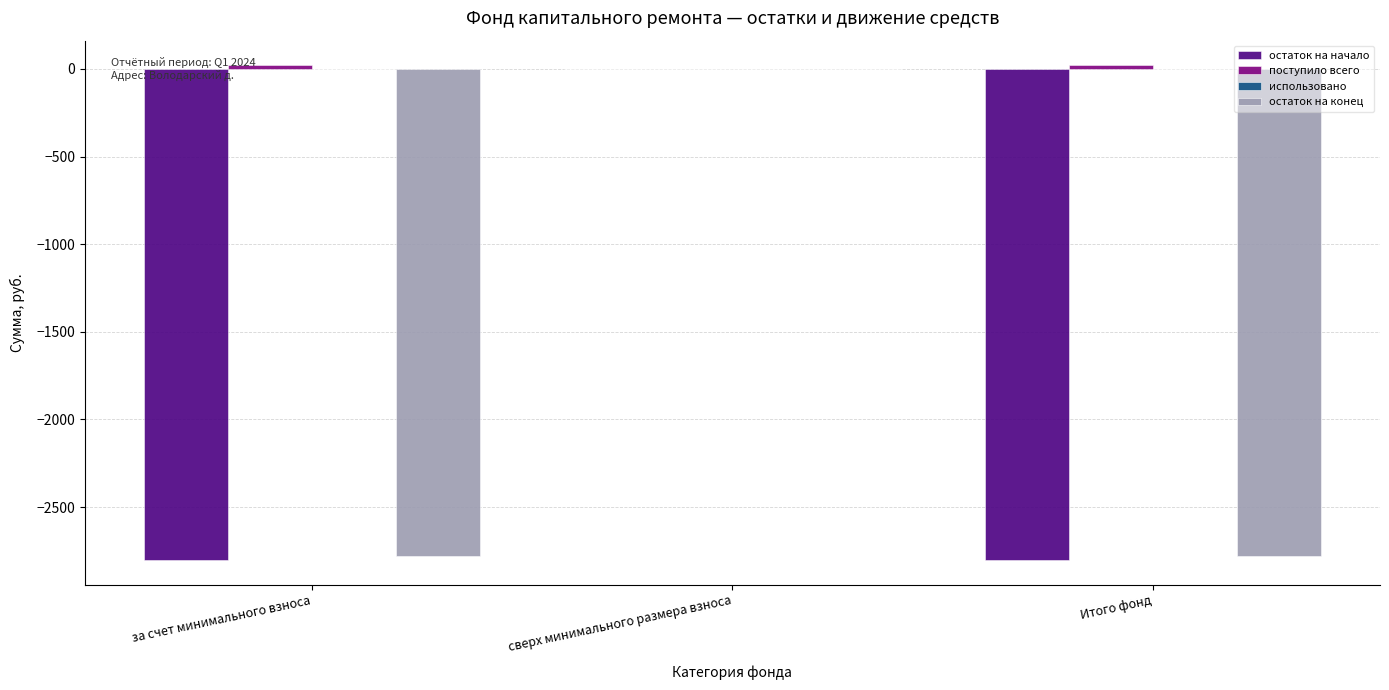

At which category is the sum across all series the highest?

сверх минимального размера взноса